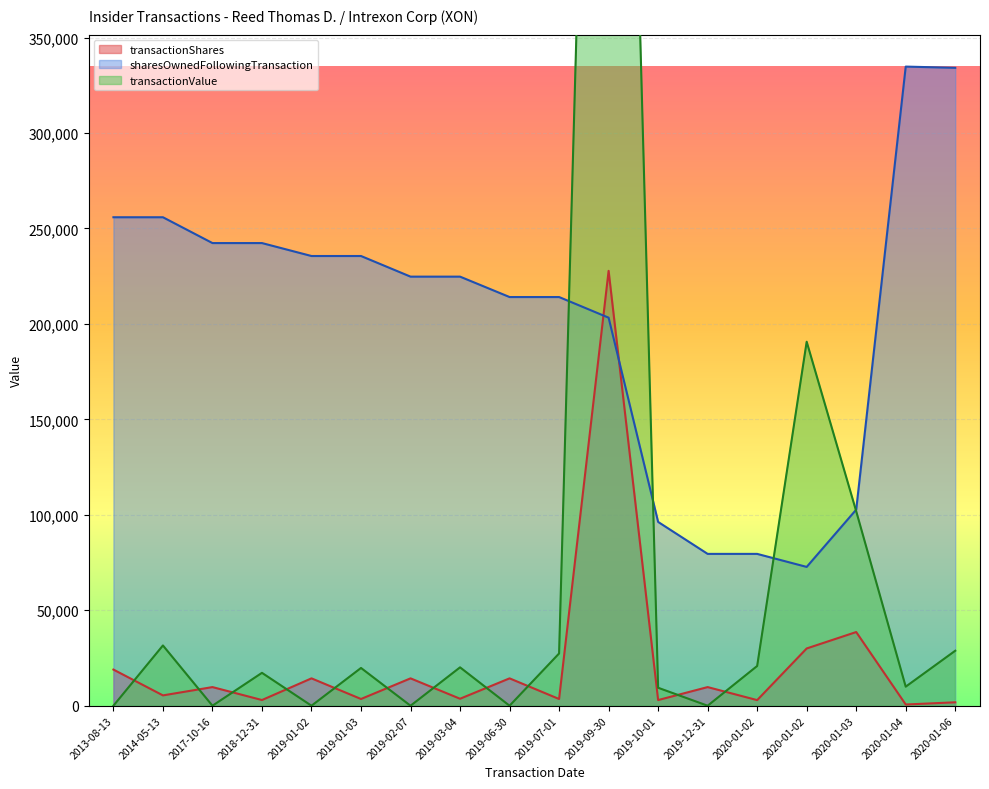

Which series has the widest spread of values?

transactionValue